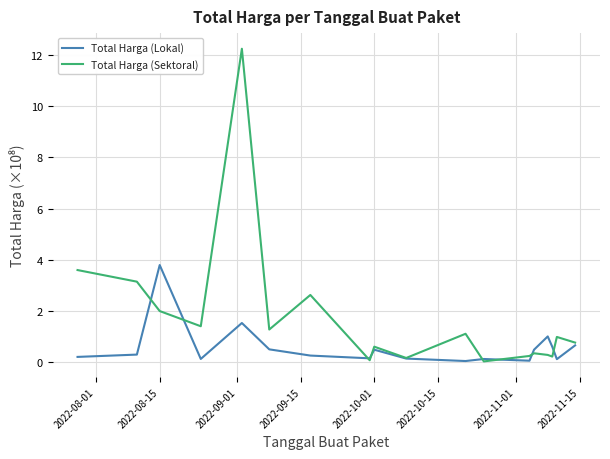

Rank the series by their maximum value, from highest to lowest.

Total Harga (Sektoral), Total Harga (Lokal)